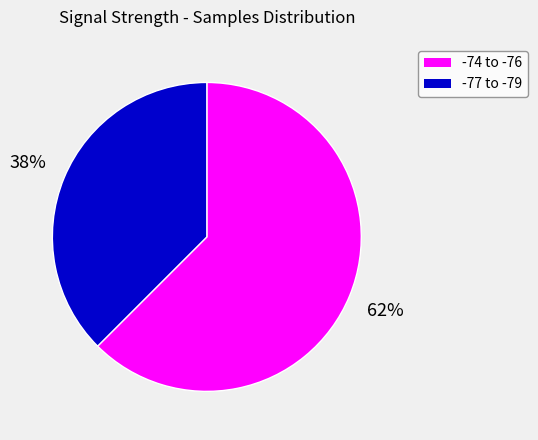

To the nearest percent, what is the average slice percentage?

50%